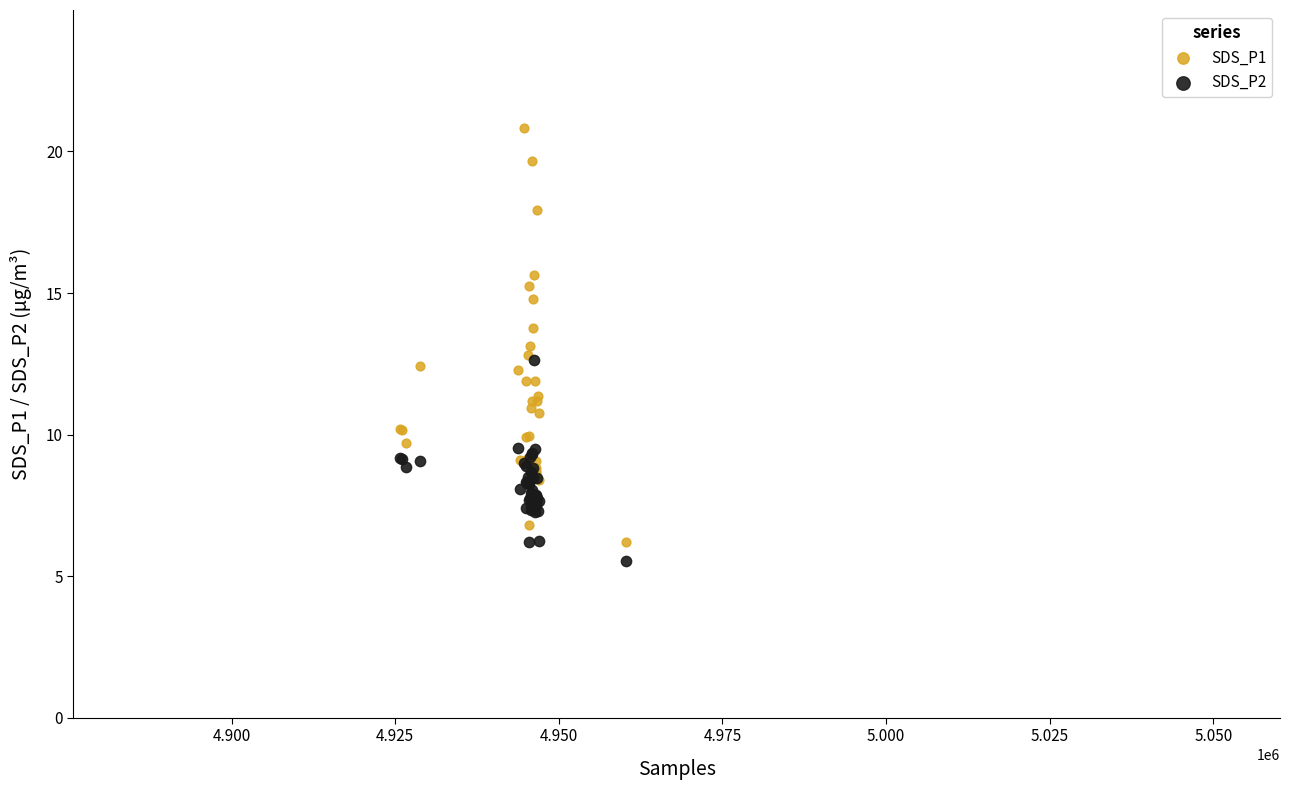

What are all the series names shown in the legend?

SDS_P1, SDS_P2